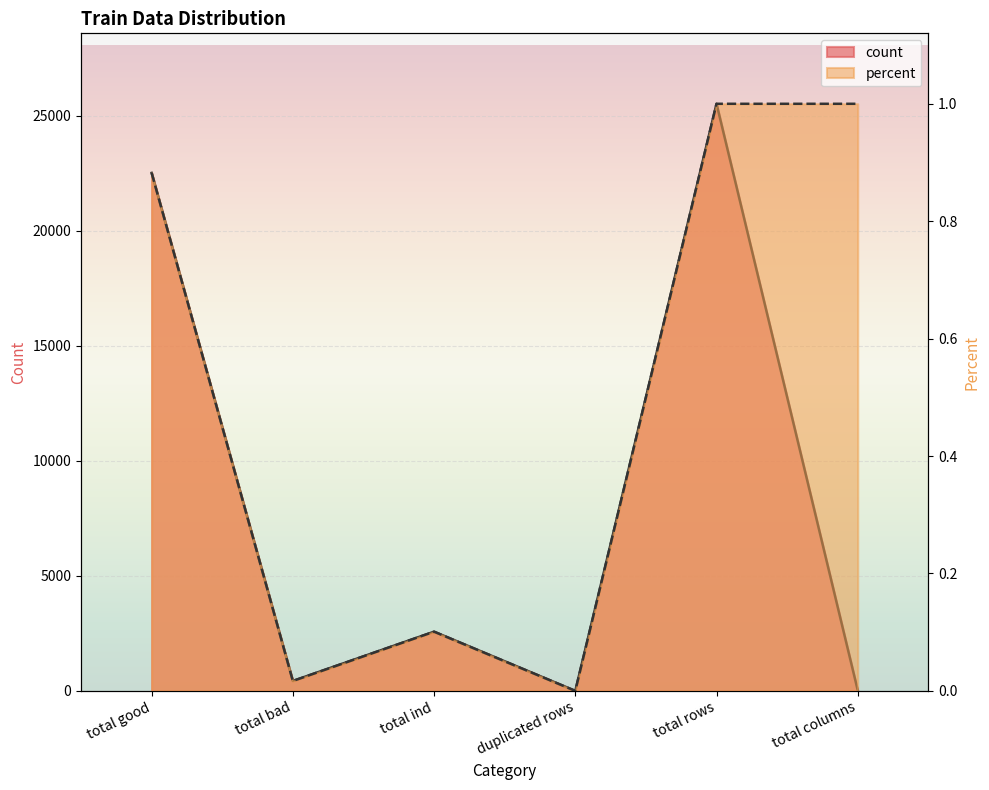

Rank the series at total good from lowest to highest value.

percent, count